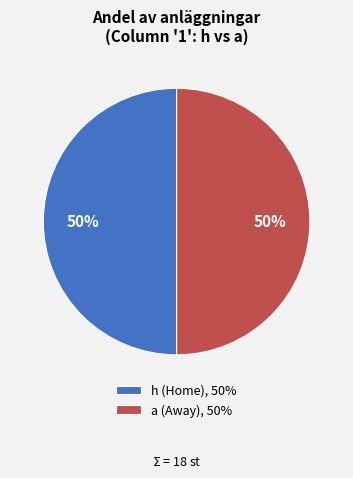

Is it true that h (Home), 50% is 42% of the pie?

False